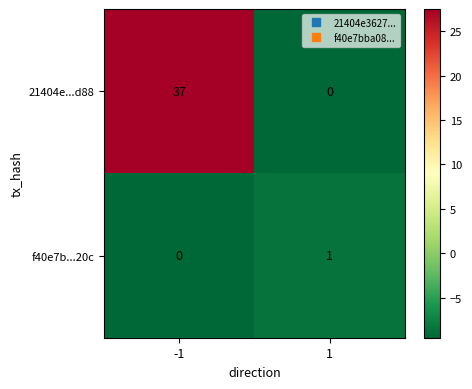

What is the greatest value displayed?

37